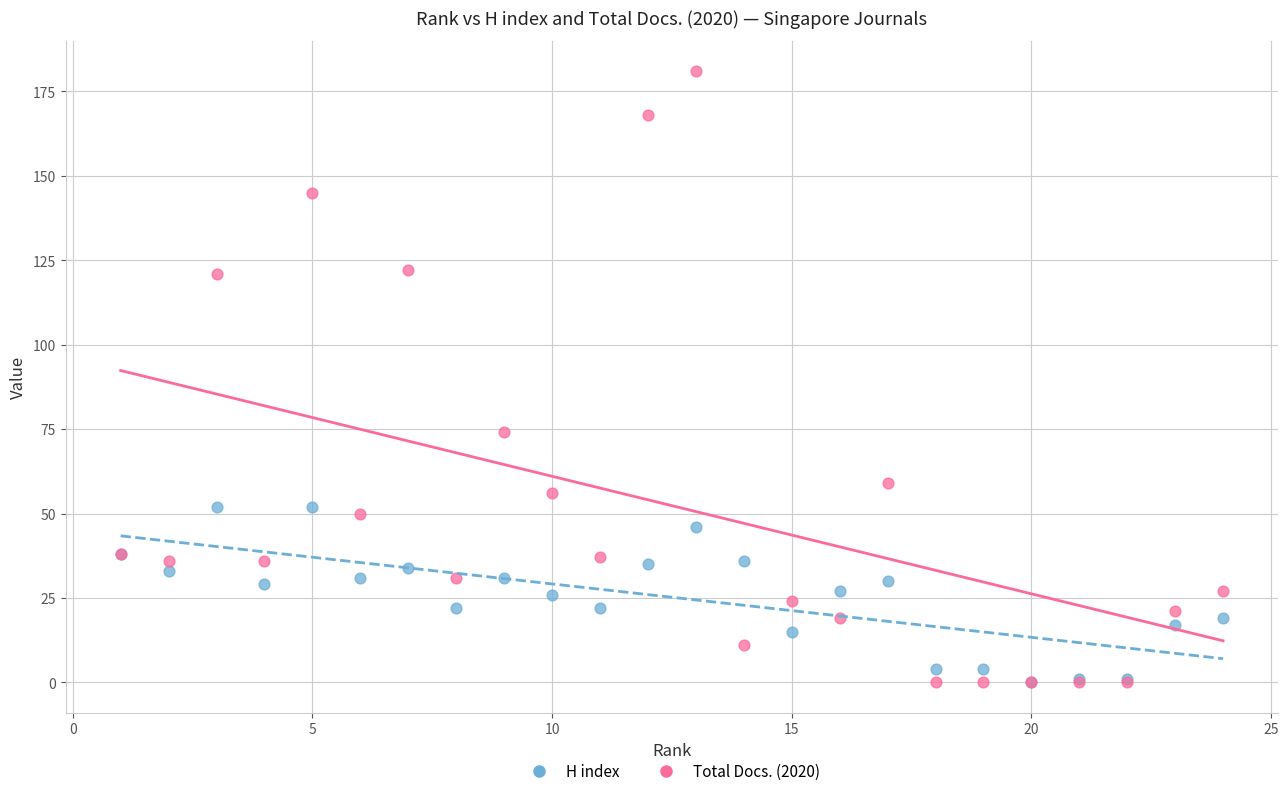

In the Total Docs. (2020) series, what Y value is closest to 90?

74